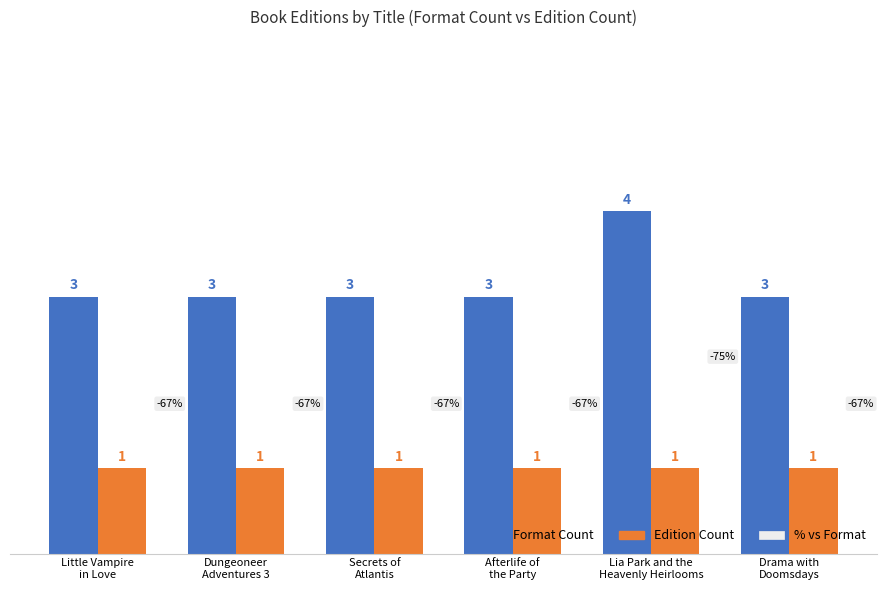

What is the sum of all Edition Count values?

6